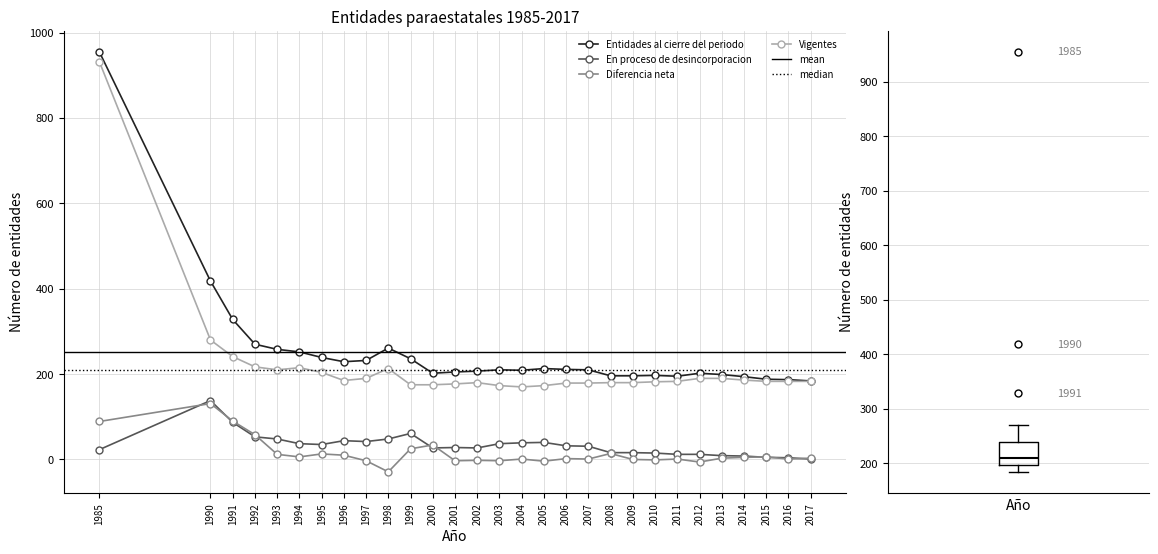

The Vigentes series shows 185 at 1996. True or false?

True